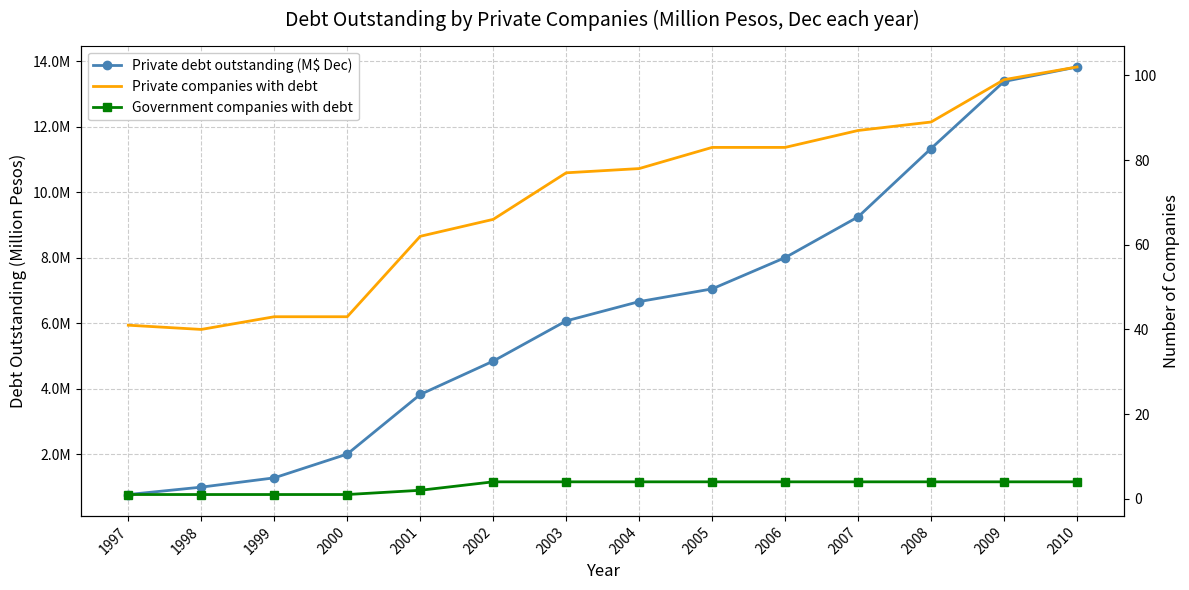

What is the approximate value of Government companies with debt at 2003?

4.0